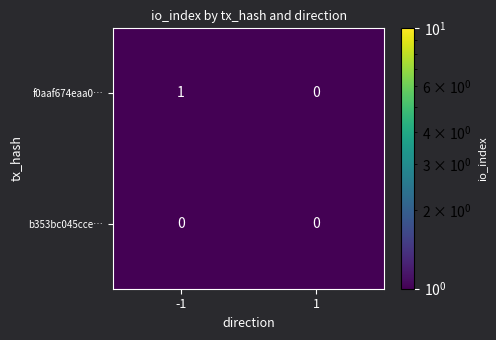

Reading right to left, transcribe all the data shown in this chart.

f0aaf674eaa0…: 1=0	-1=1
b353bc045cce…: 1=0	-1=0